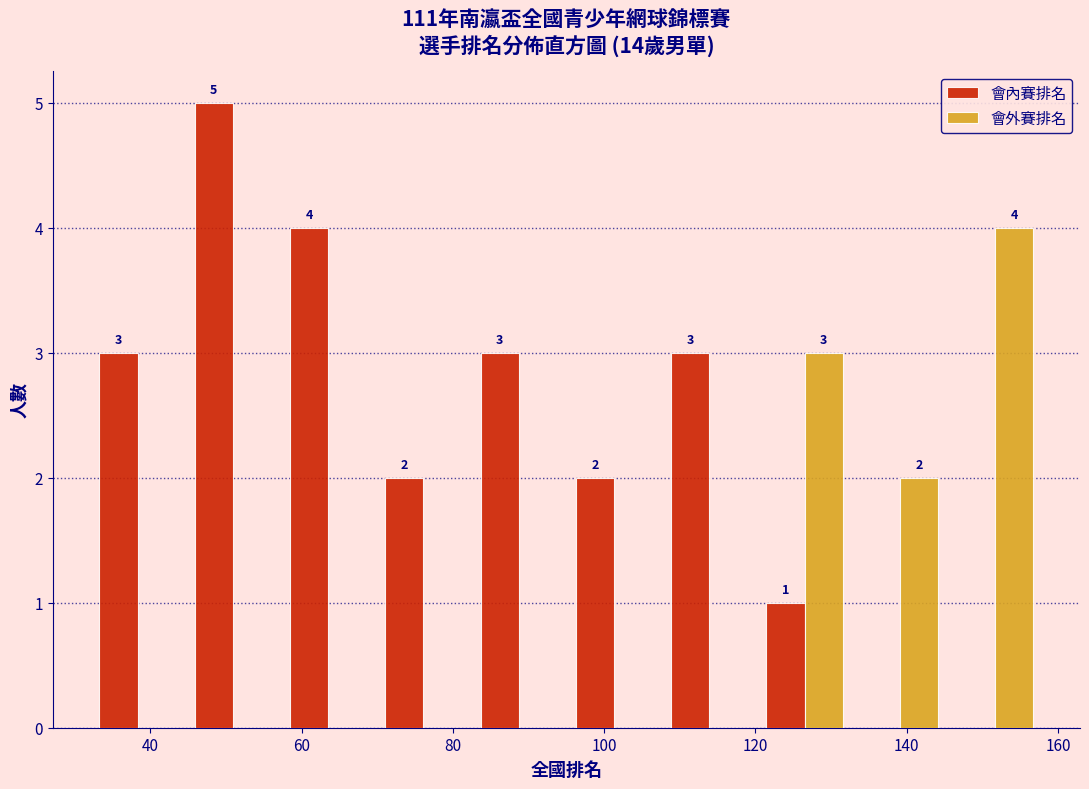

In the 會內賽排名 series, which range on the x-axis has the tallest bar?

44.6 to 57.2